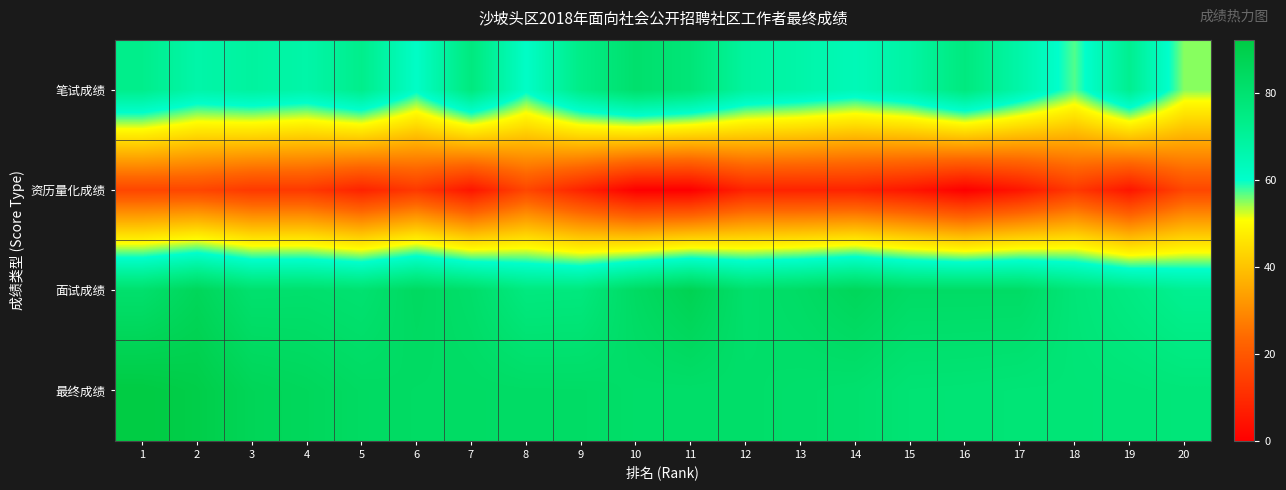

Reading left to right, transcribe all the data shown in this chart.

笔试成绩: 1=73.0	2=67.0	3=69.0	4=67.0	5=73.0	6=61.0	7=76.0	8=61.0	9=74.0	10=81.0	11=78.0	12=69.0	13=67.0	14=64.0	15=68.0	16=76.0	17=67.0	18=57.0	19=72.0	20=55.0
资历量化成绩: 1=16.0	2=16.0	3=13.0	4=13.0	5=8.0	6=13.0	7=5.0	8=16.0	9=8.0	10=0.0	11=0.0	12=8.0	13=8.0	14=8.0	15=5.0	16=0.0	17=5.0	18=13.0	19=5.0	20=16.0
面试成绩: 1=81.0	2=86.0	3=80.7	4=81.0	5=80.0	6=84.3	7=81.7	8=76.0	9=76.3	10=83.7	11=88.0	12=81.3	13=83.0	14=86.0	15=83.0	16=83.0	17=83.0	18=78.0	19=75.0	20=71.7
最终成绩: 1=92.2	2=90.6	3=86.7	4=85.6	5=83.8	6=83.3	7=83.3	8=83.0	9=82.9	10=82.1	11=82.0	12=81.9	13=81.4	14=80.8	15=79.0	16=78.8	17=78.4	18=78.4	19=78.2	20=77.7